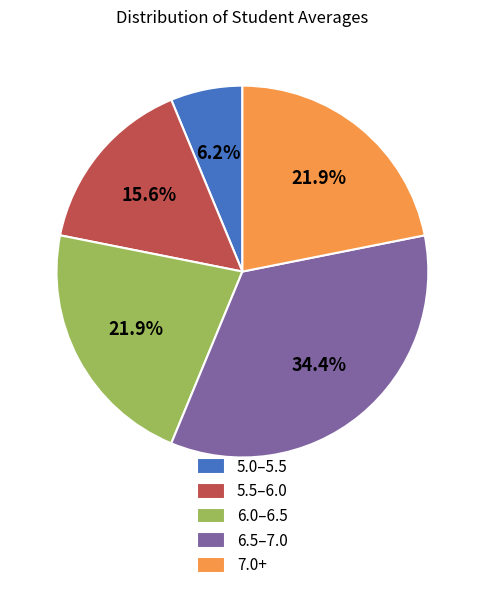

What portion of the pie excludes 6.5–7.0?

65.6%